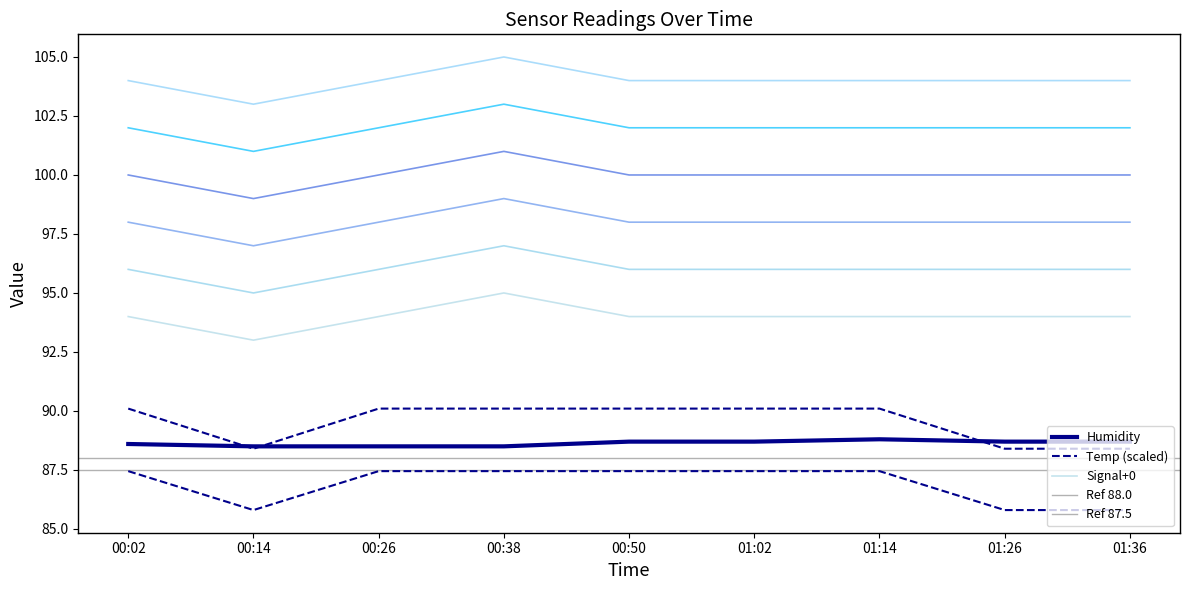

Which category has the lowest value across all series?

00:14